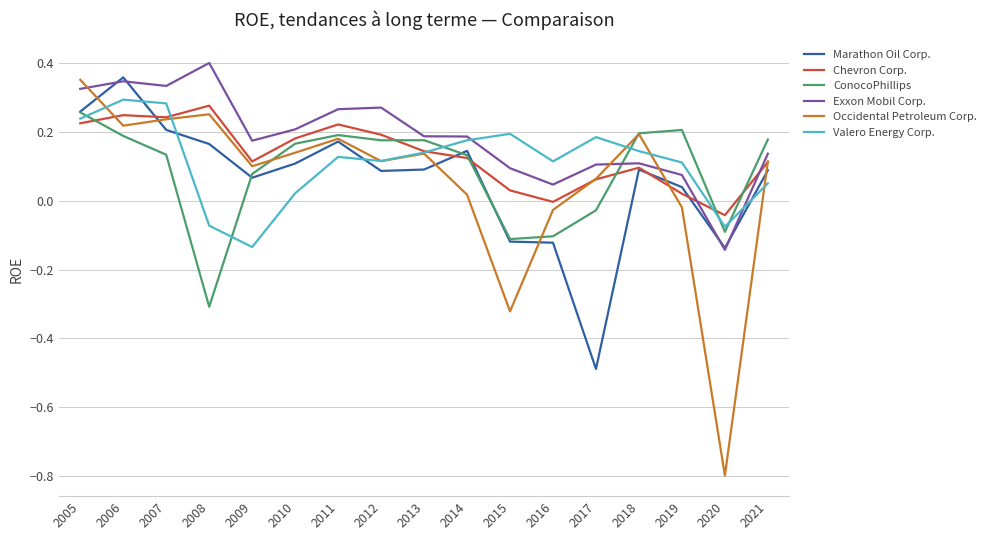

The Occidental Petroleum Corp. series shows 0.1 at 2010. True or false?

True